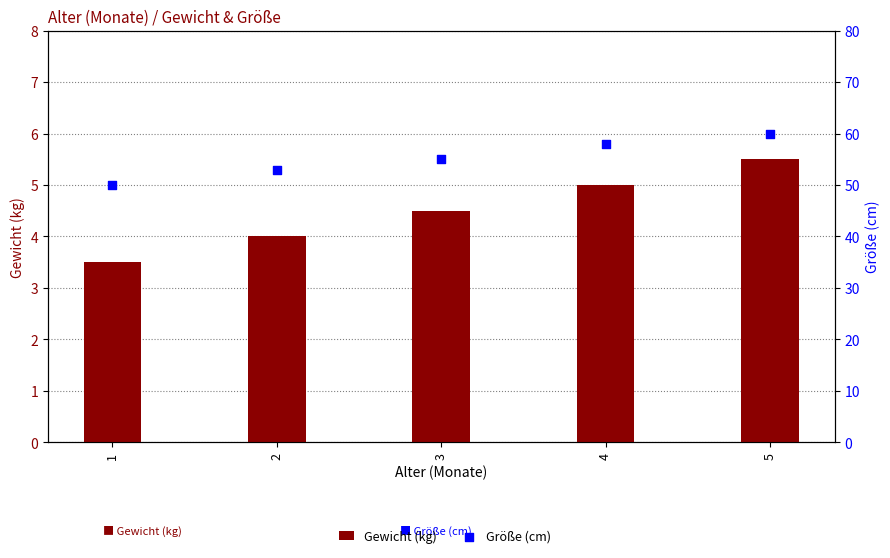

What is the total value across all series at 2?

57.0